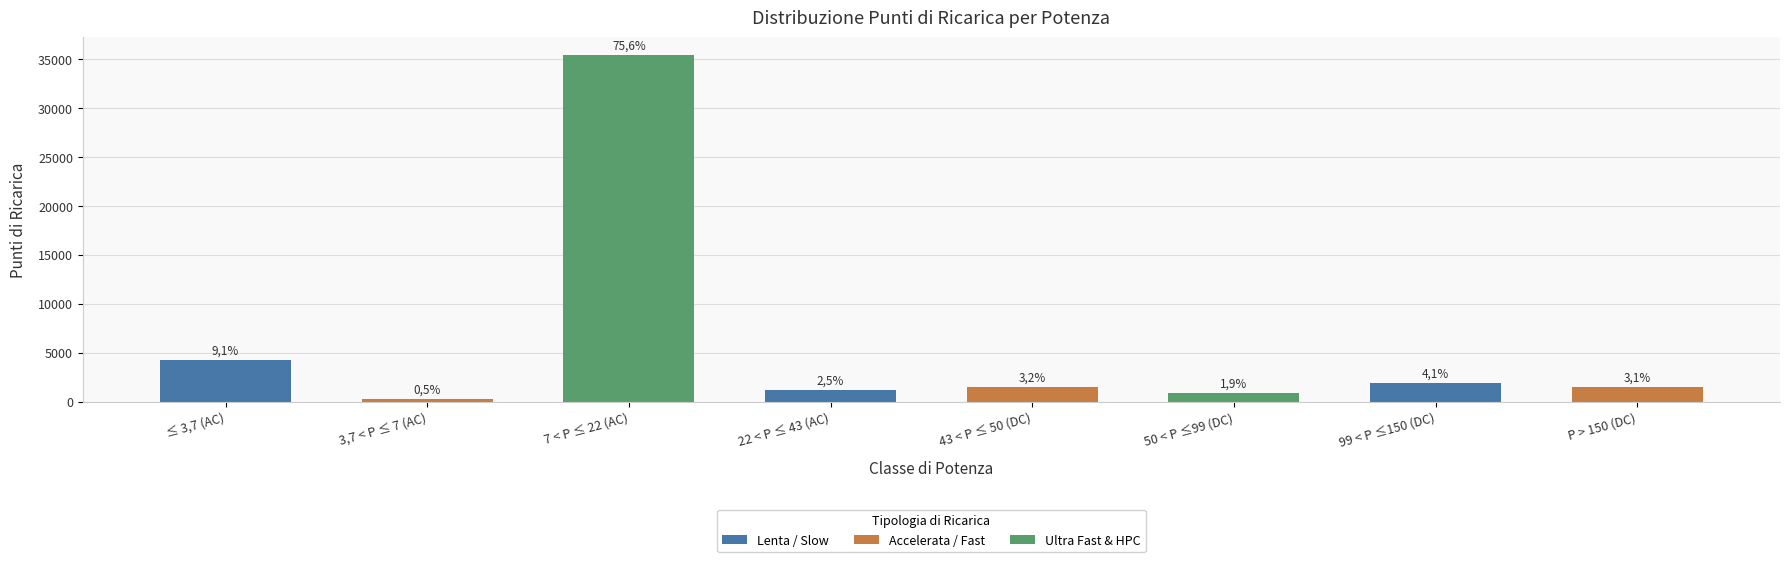

List the labels in order of value, smallest first.

3,7 < P ≤ 7 (AC), 50 < P ≤99 (DC), 22 < P ≤ 43 (AC), P > 150 (DC), 43 < P ≤ 50 (DC), 99 < P ≤150 (DC), ≤ 3,7 (AC), 7 < P ≤ 22 (AC)